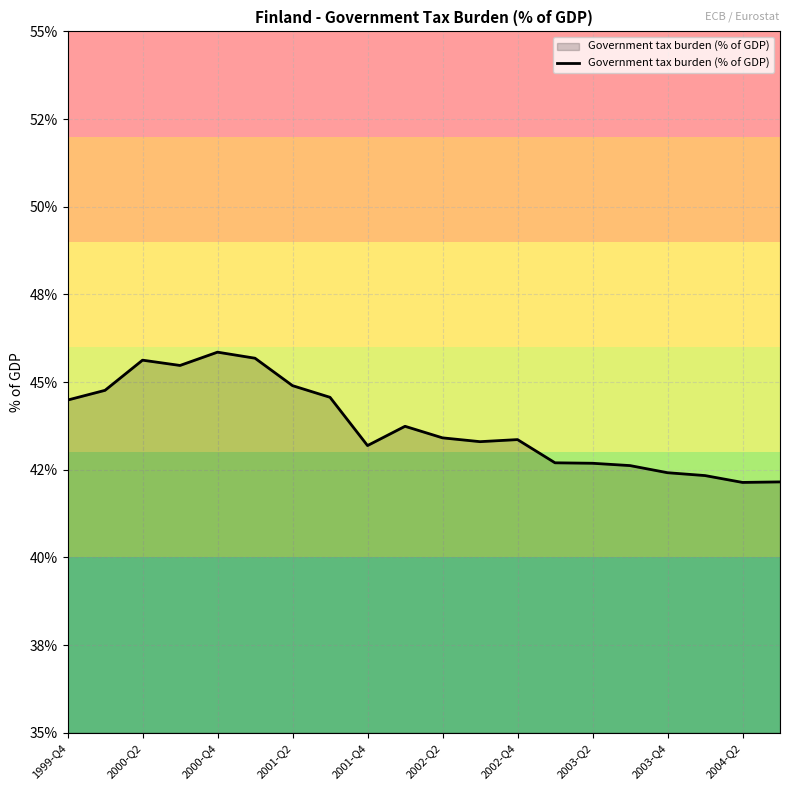

Does the chart have visible grid lines?

Yes